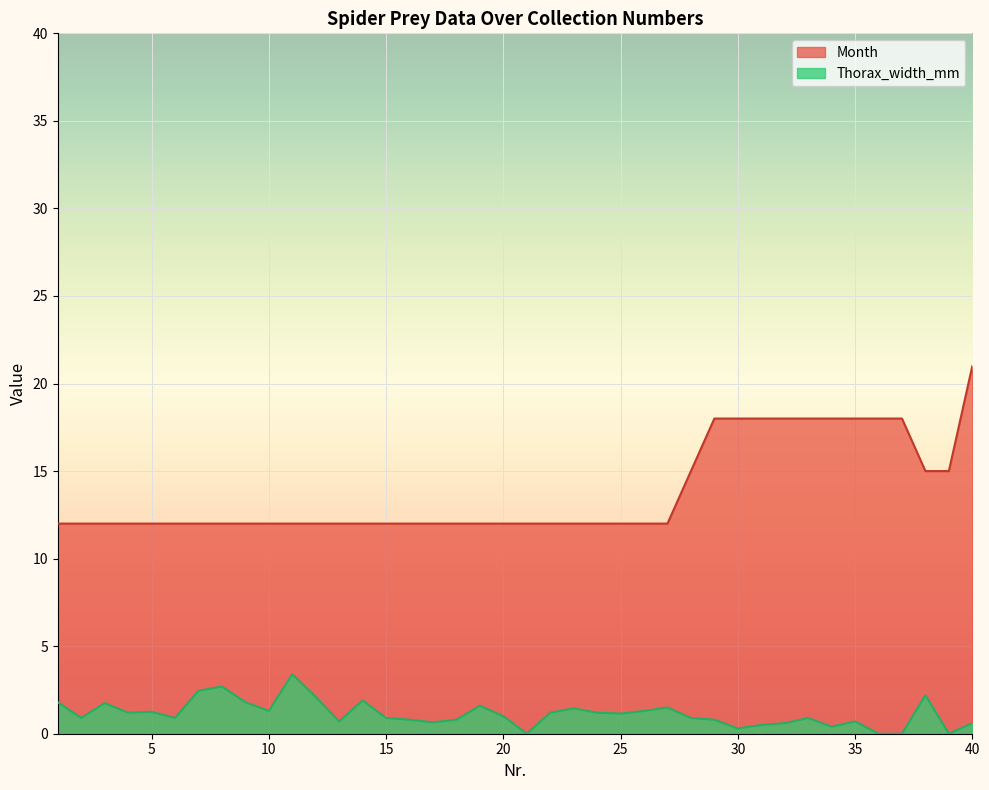

At which category does Thorax_width_mm reach its first local valley?

2